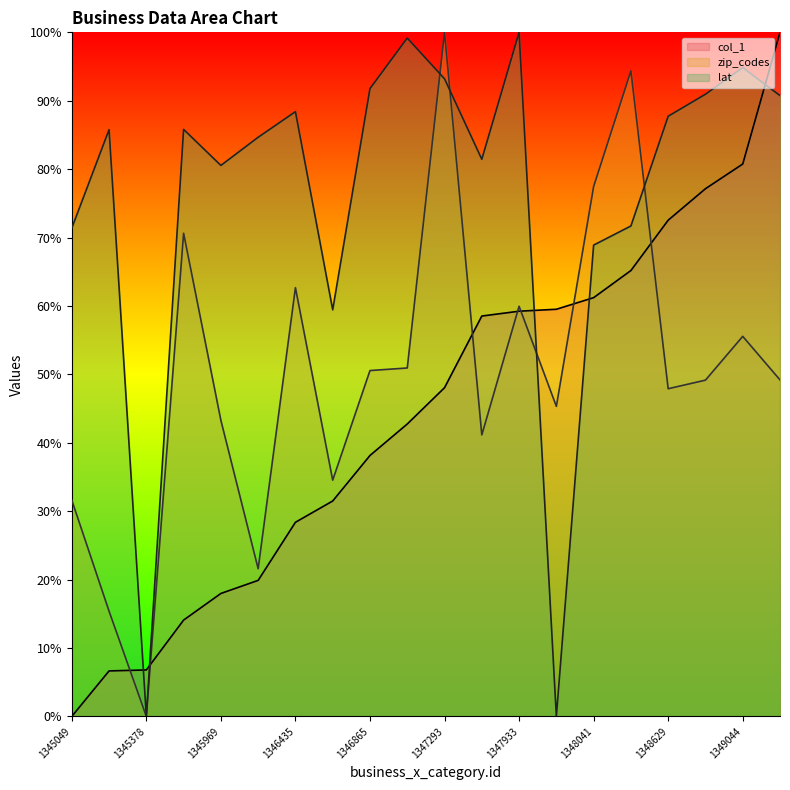

How many positive values does the col_1 series have?

19